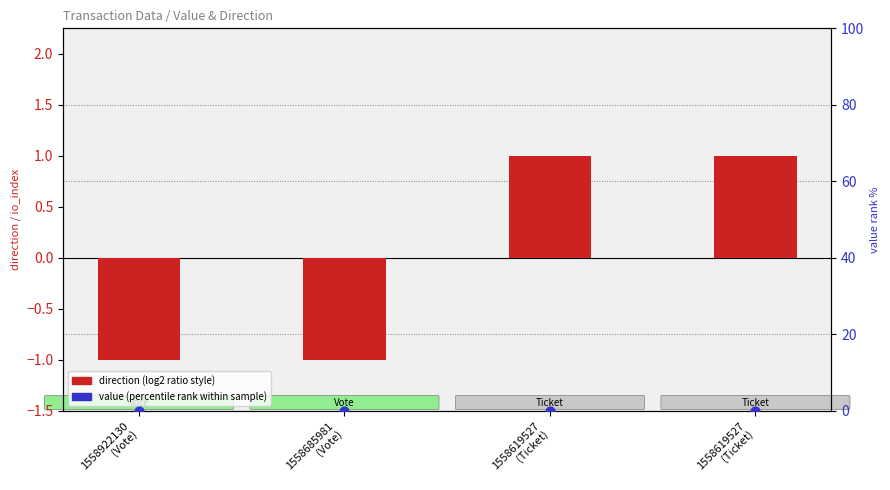

What is the total value across all series at 1558619527
(Ticket)?

1